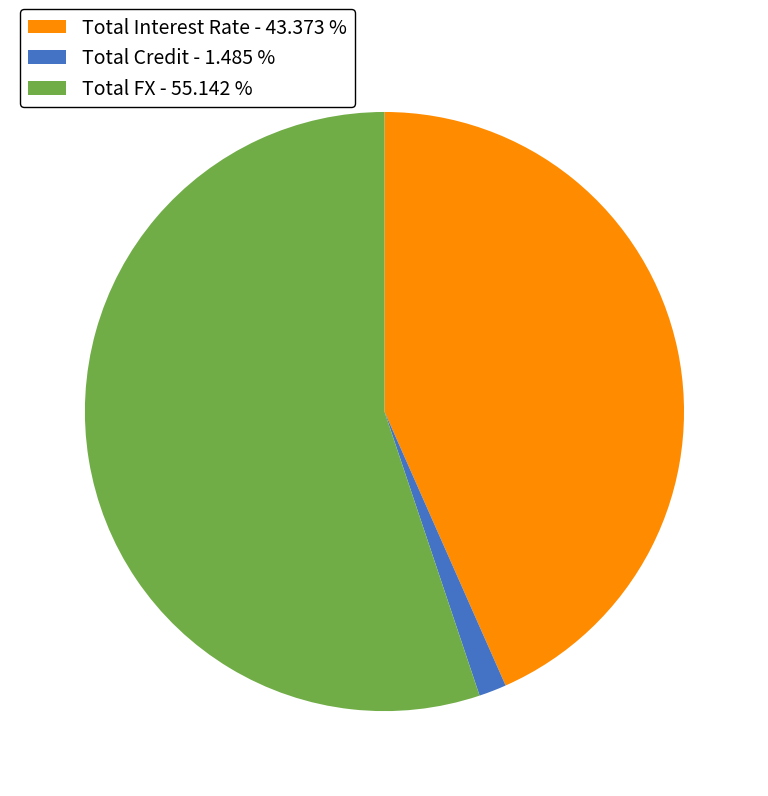

What is the largest slice in the pie chart?

Total FX